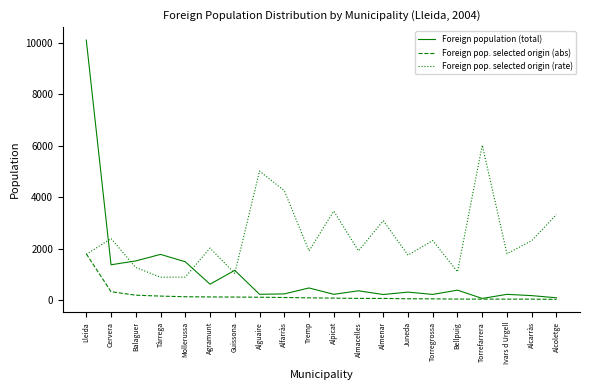

In Foreign pop. selected origin (rate), how many points are lower than both neighbors (excluding endpoints)?

7